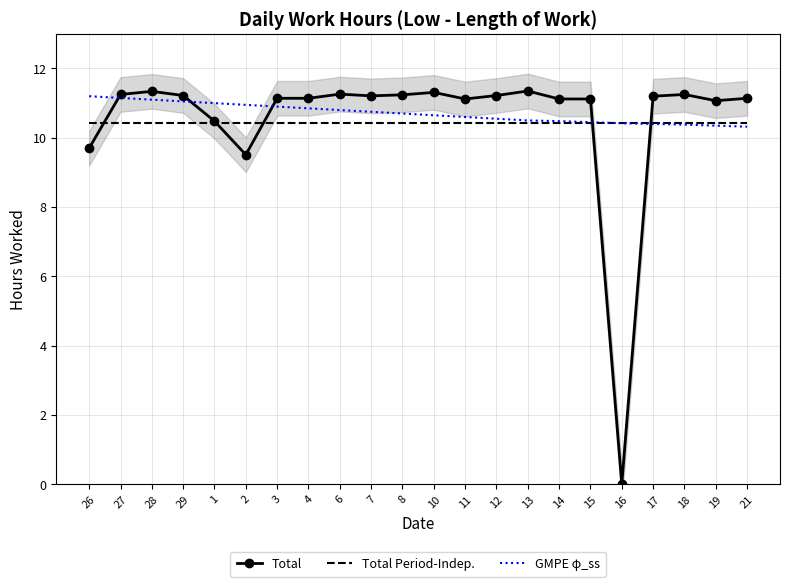

What is the label of the 9th point from the right?

12